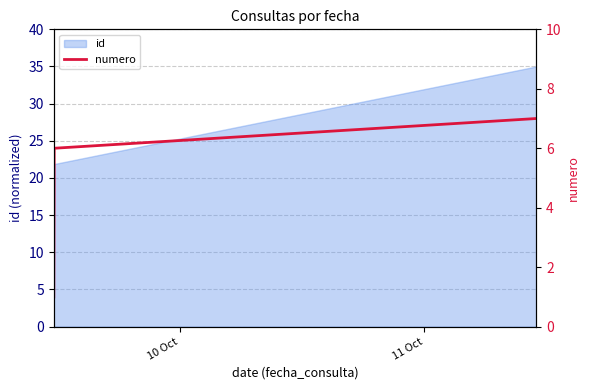

Does the chart display data point markers on the line(s)?

No